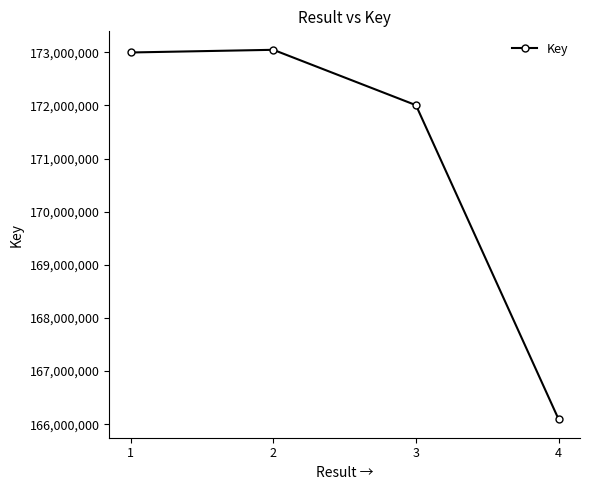

What is the change in value from 2 to 3?

-1042541